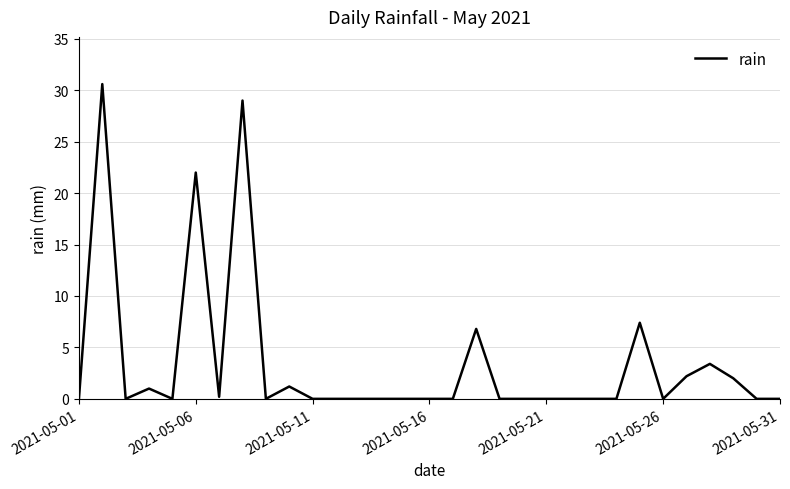

What is the difference between the maximum and minimum values?

30.6